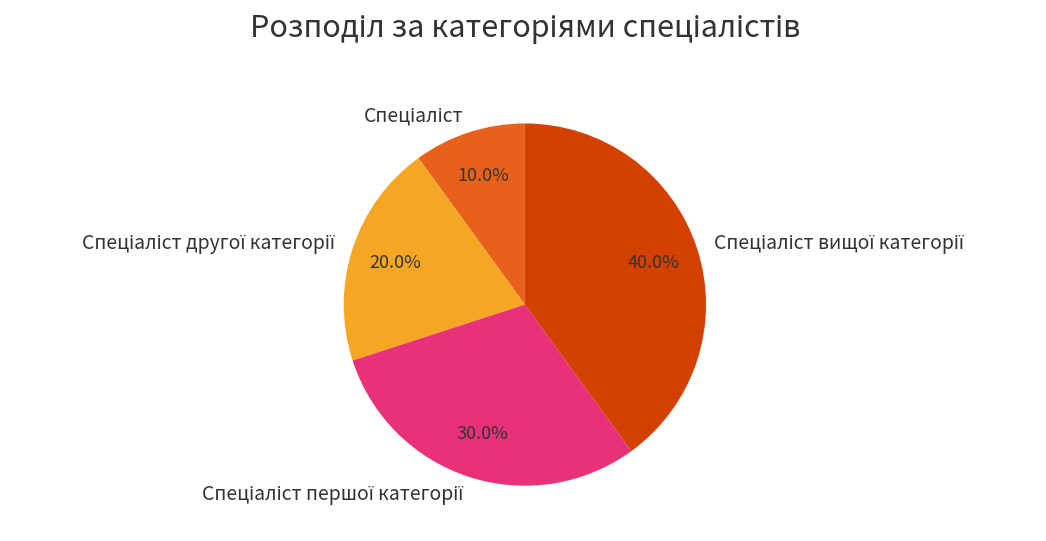

Count the number of slices in the pie.

4